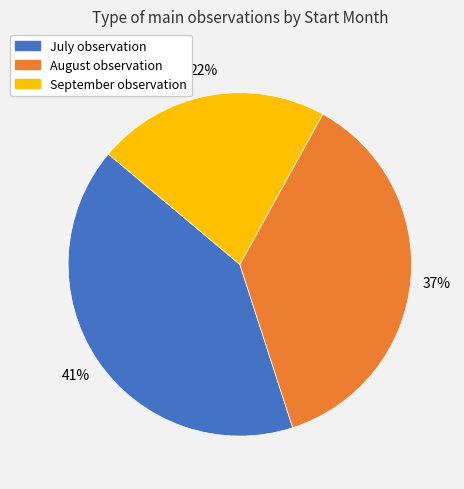

How many segments does this pie chart have?

3